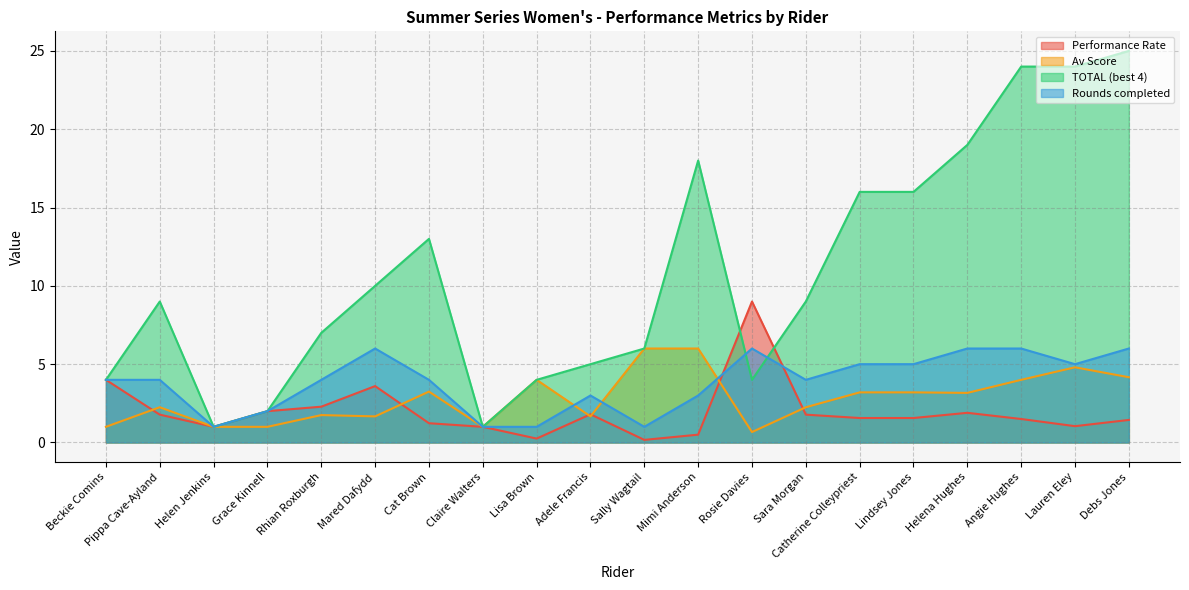

How many times do Performance Rate and Av Score cross each other?

6